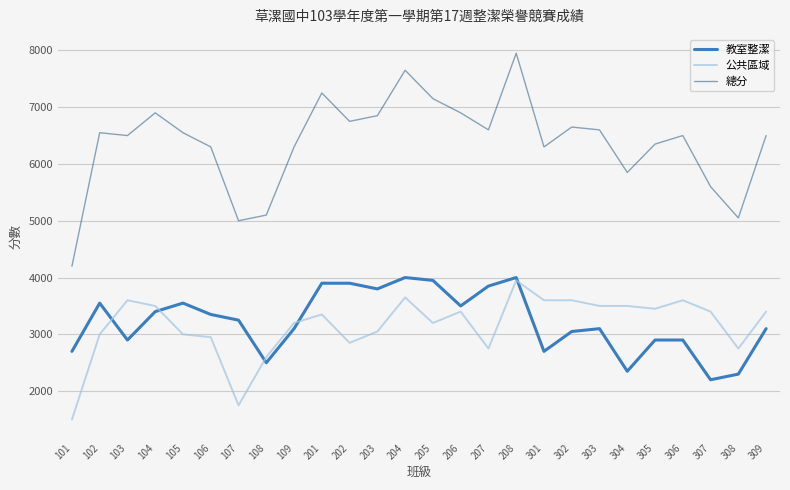

Reading left to right, what are all the values shown in this chart?

教室整潔: 2700	3550	2900	3400	3550	3350	3250	2500	3100	3900	3900	3800	4000	3950	3500	3850	4000	2700	3050	3100	2350	2900	2900	2200	2300	3100
公共區域: 1500	3000	3600	3500	3000	2950	1750	2600	3200	3350	2850	3050	3650	3200	3400	2750	3950	3600	3600	3500	3500	3450	3600	3400	2750	3400
總分: 4200	6550	6500	6900	6550	6300	5000	5100	6300	7250	6750	6850	7650	7150	6900	6600	7950	6300	6650	6600	5850	6350	6500	5600	5050	6500